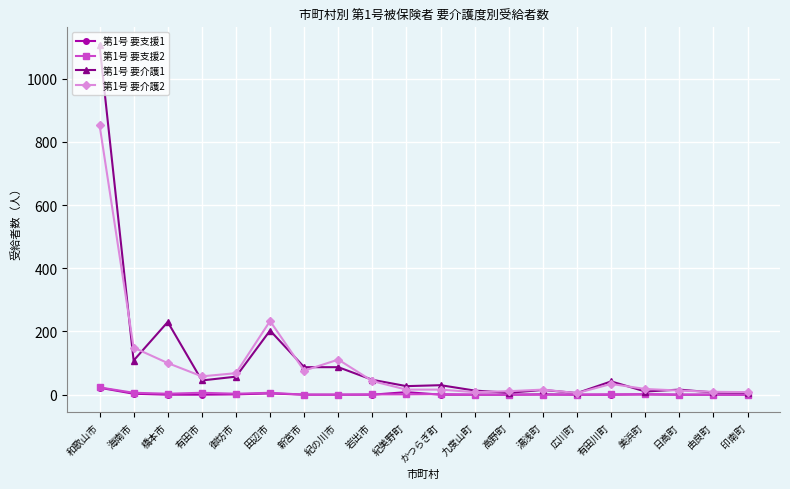

How many data points does each series have?

20